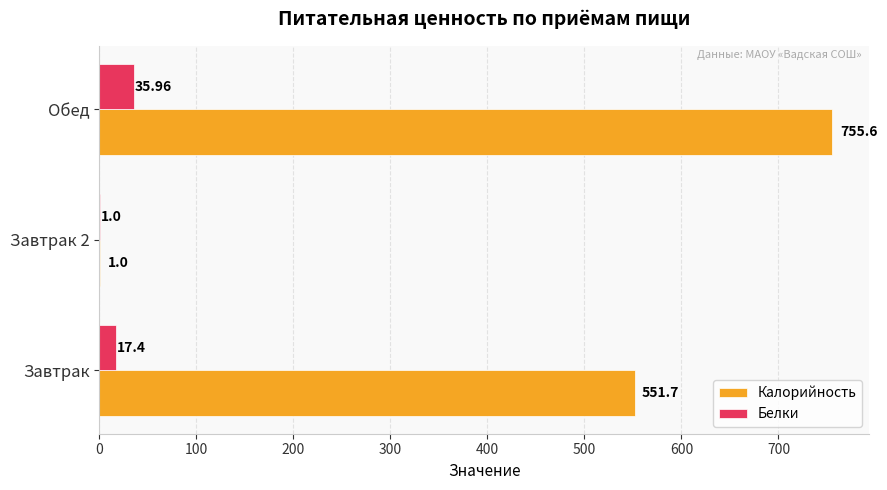

At which label does Калорийность reach its peak?

Обед